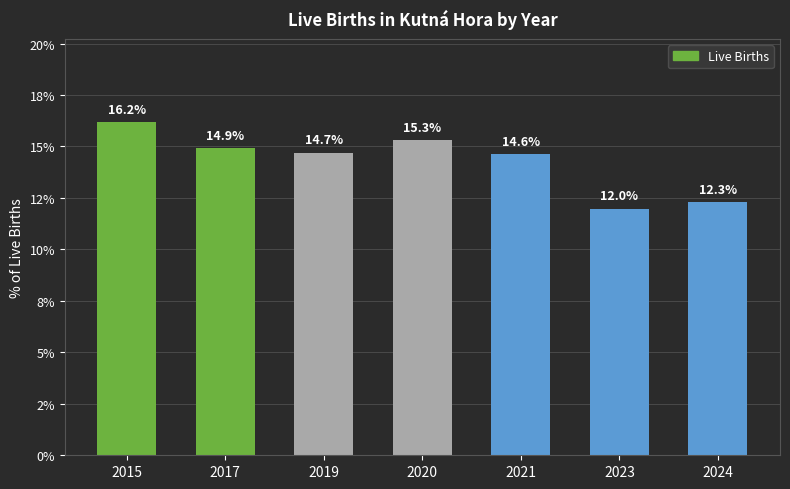

Rank the categories by value from highest to lowest.

2015, 2020, 2017, 2019, 2021, 2024, 2023